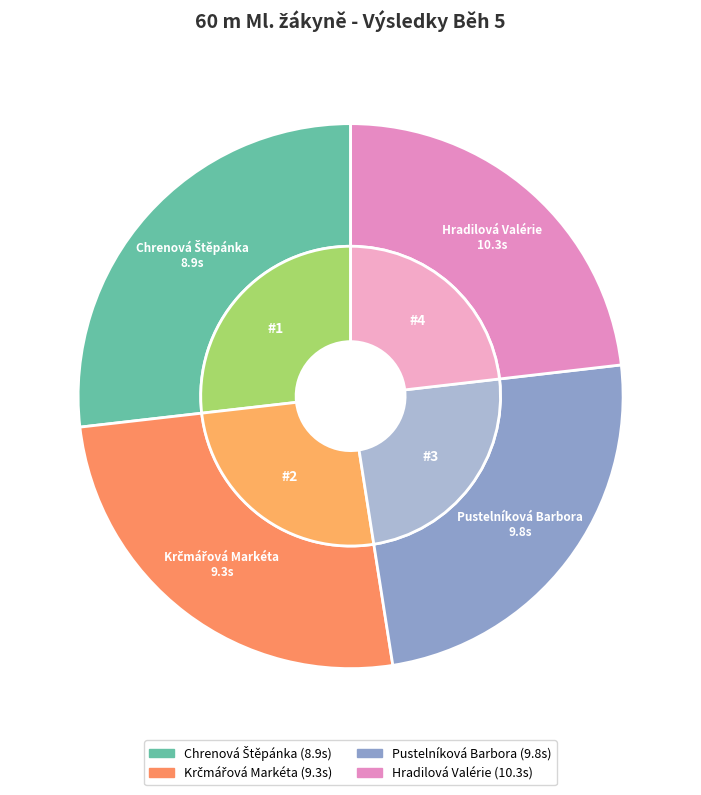

What portion of the pie excludes Chrenová Štěpánka?

76.8%